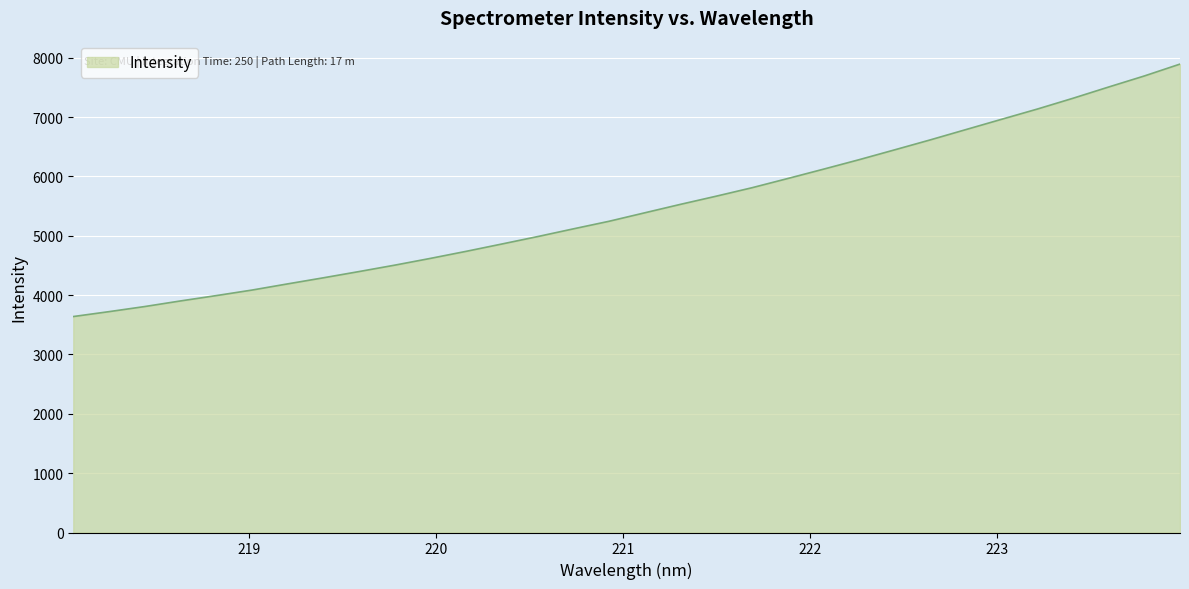

What is the smallest value displayed?

3639.1